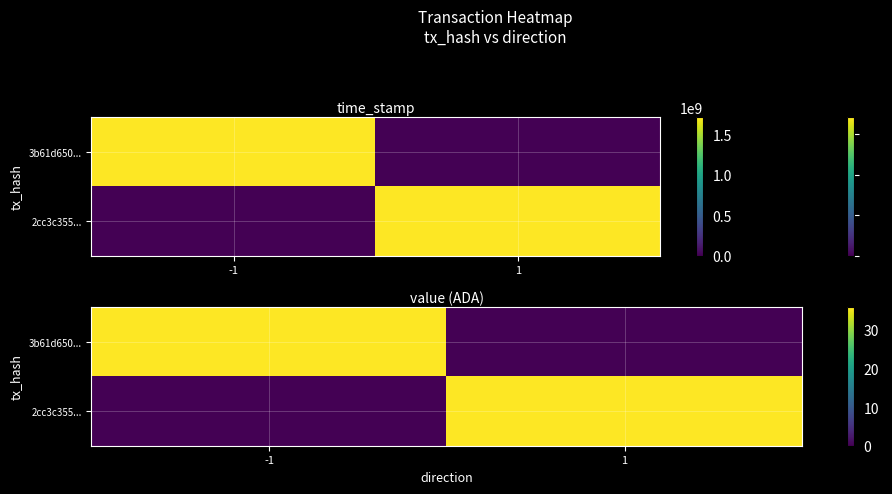

How many data points in 2cc3c355... are less than 35?

1